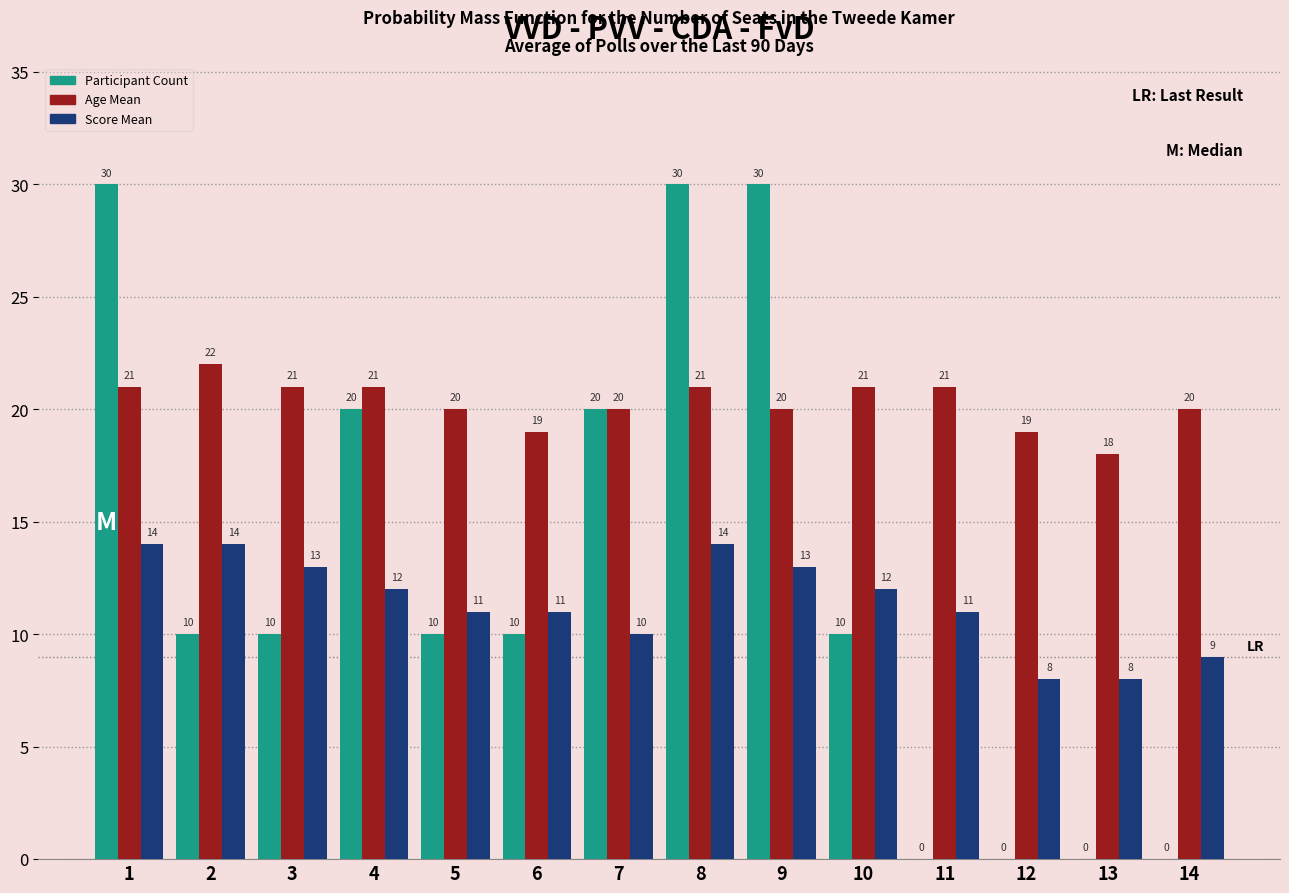

Which series has the largest range (max minus min)?

Participant Count